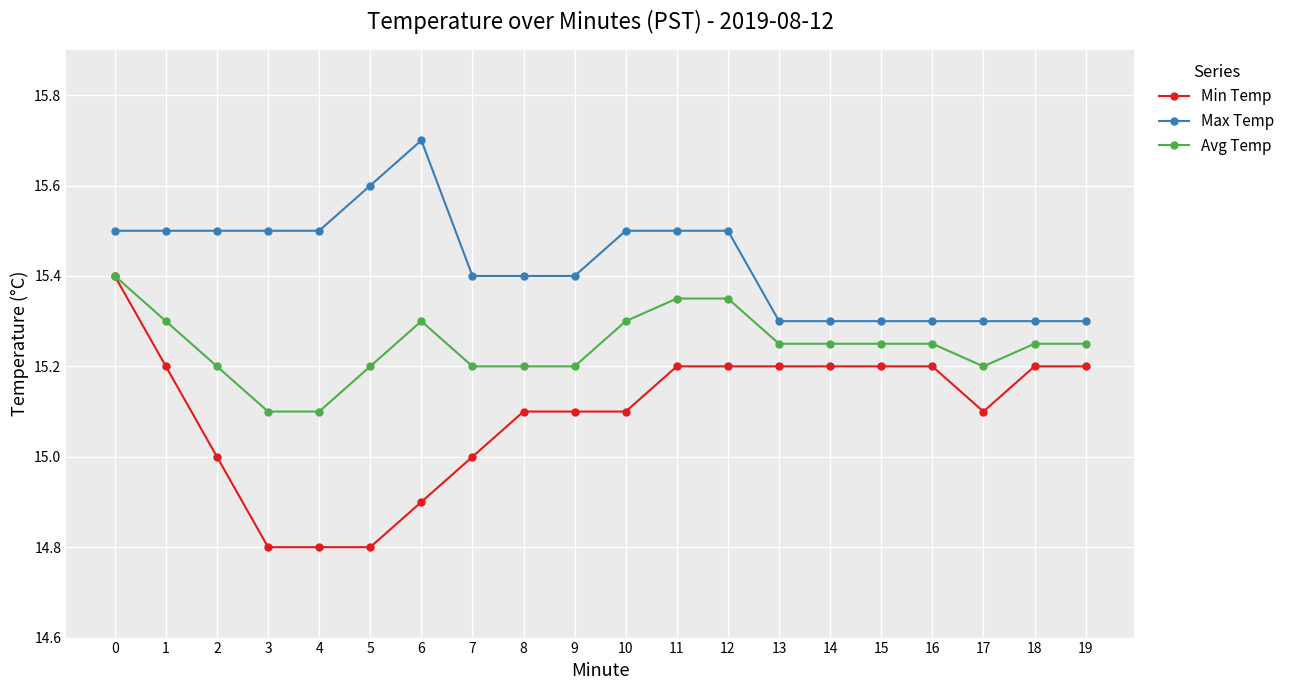

What is the highest value of the Max Temp series?

15.7